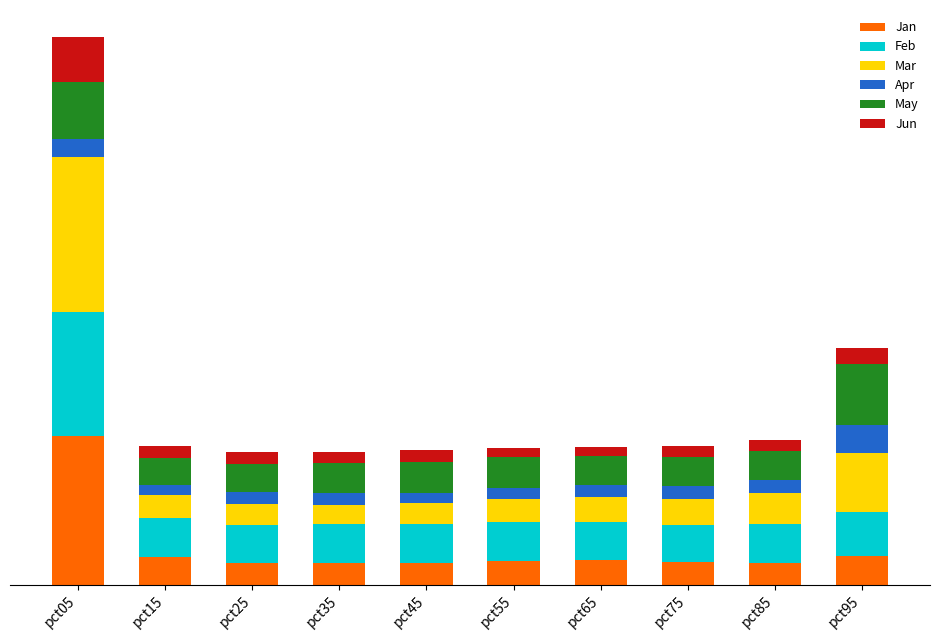

At which category is the sum across all series the highest?

pct05